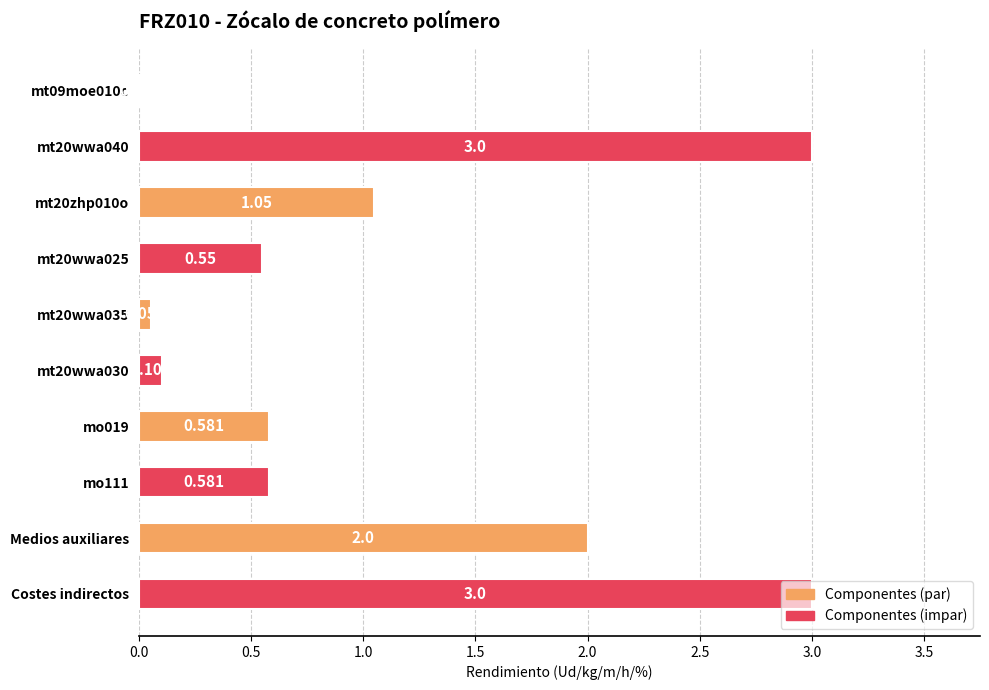

How many series are shown in this chart?

1